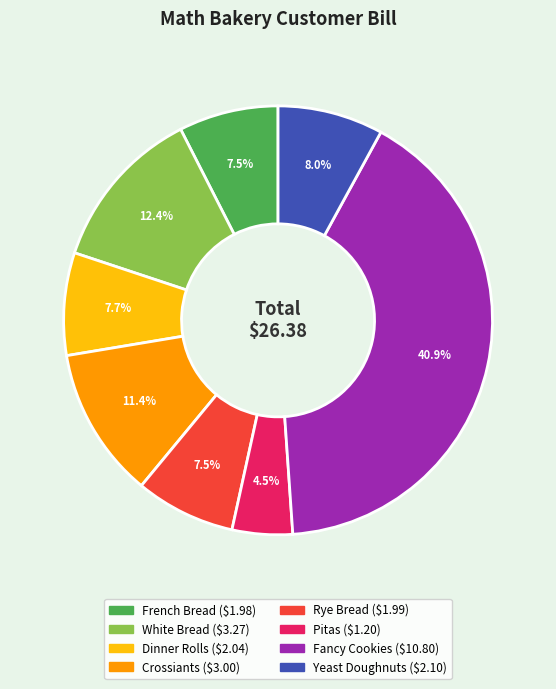

The Pitas slice represents 14% of the pie. True or false?

False